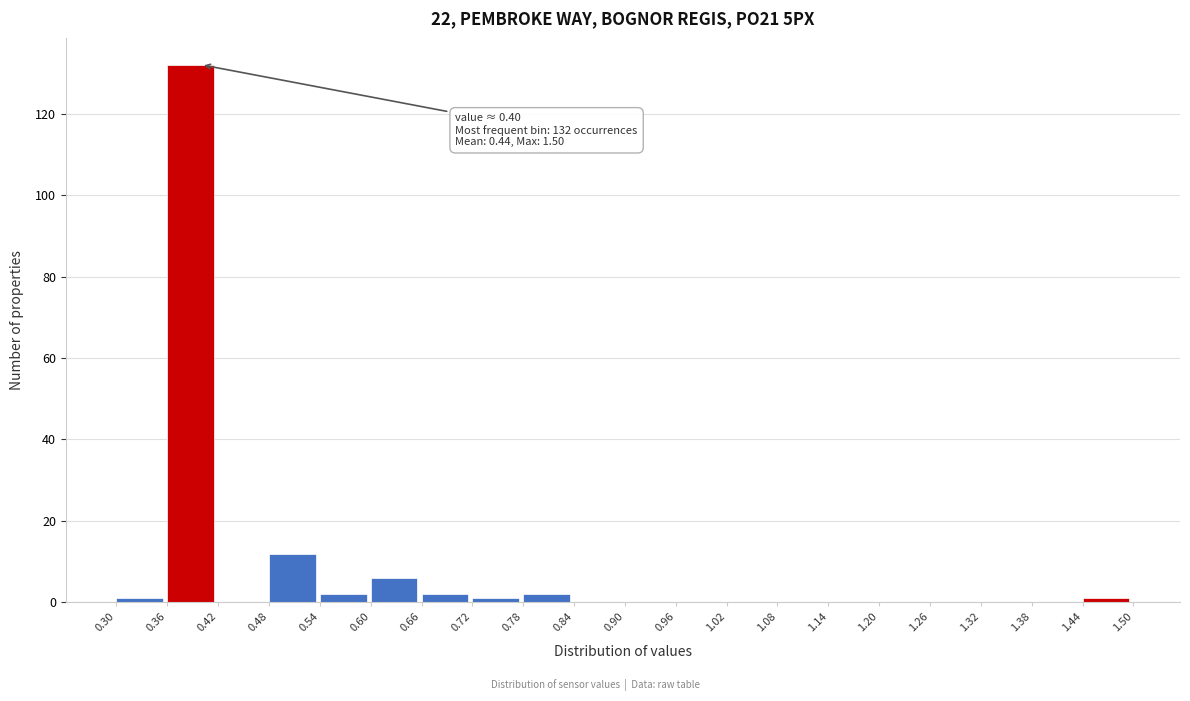

Over which range of the x-axis is the bar tallest?

0.36 to 0.42